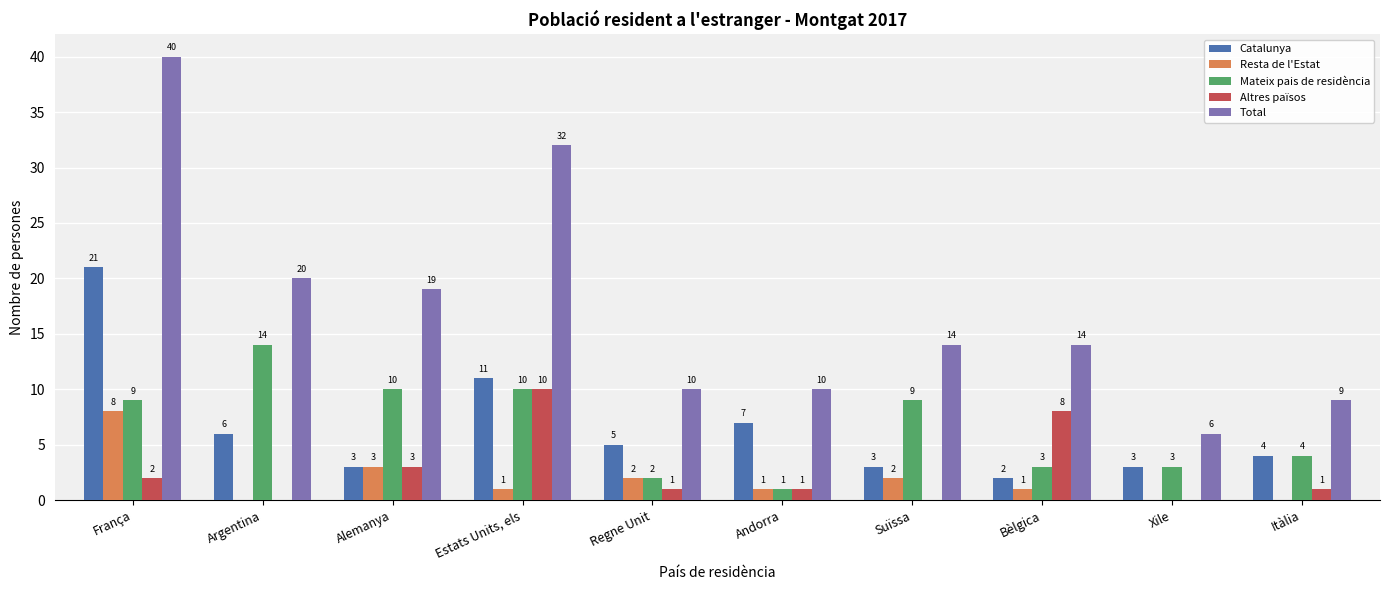

What is the greatest value displayed?

40